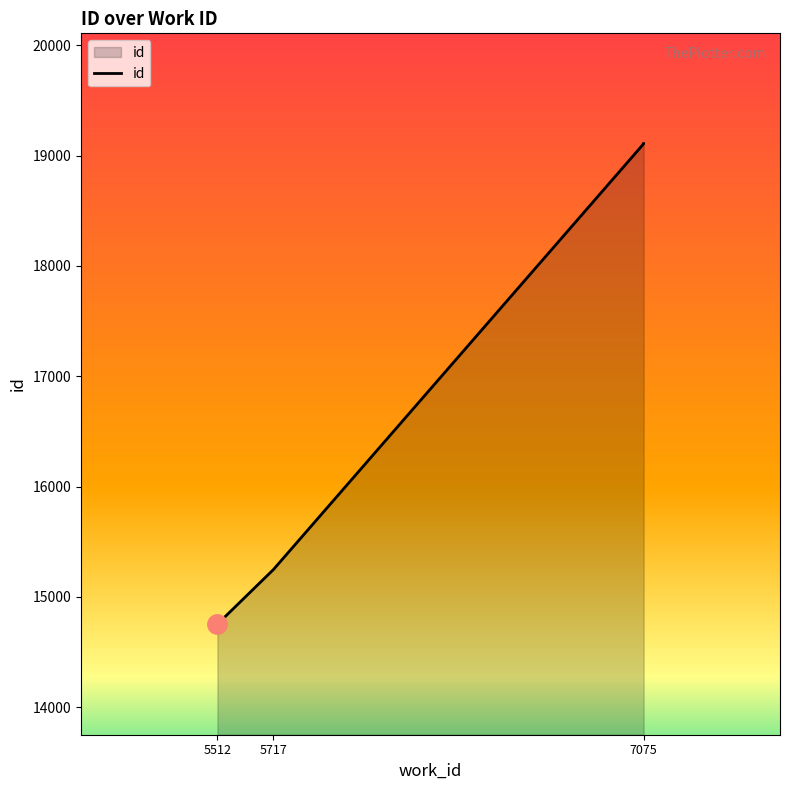

How many lines are shown in the chart?

1